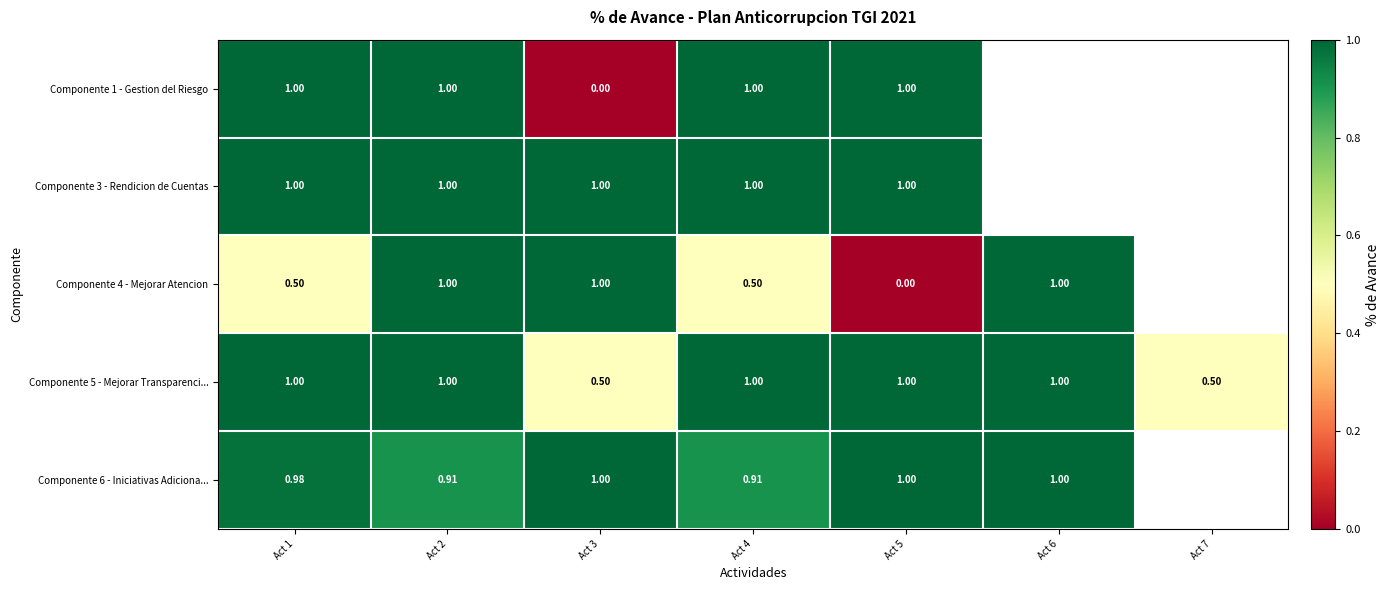

What is the spread (max minus min) of values at Act 4?

0.5